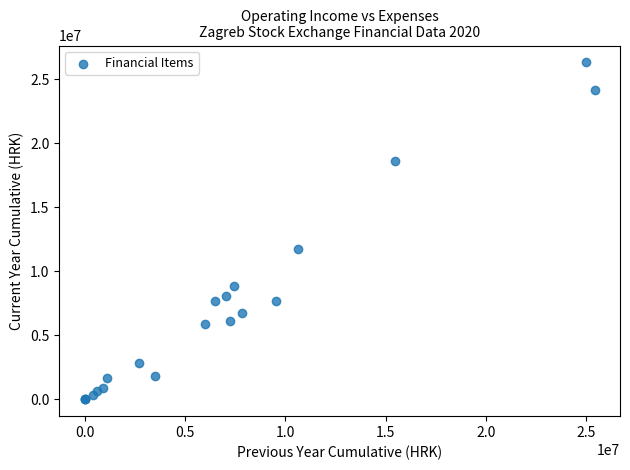

What Y value in the scatter plot is closest to 13155256?

11721138